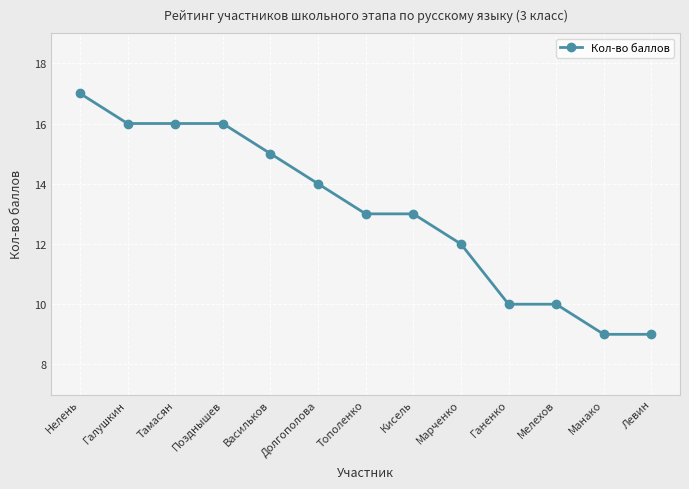

Reading right to left, transcribe all the data shown in this chart.

Левин=9	Манако=9	Мелехов=10	Ганенко=10	Марченко=12	Кисель=13	Тополенко=13	Долгополова=14	Васильков=15	Позднышев=16	Тамасян=16	Галушкин=16	Нелень=17